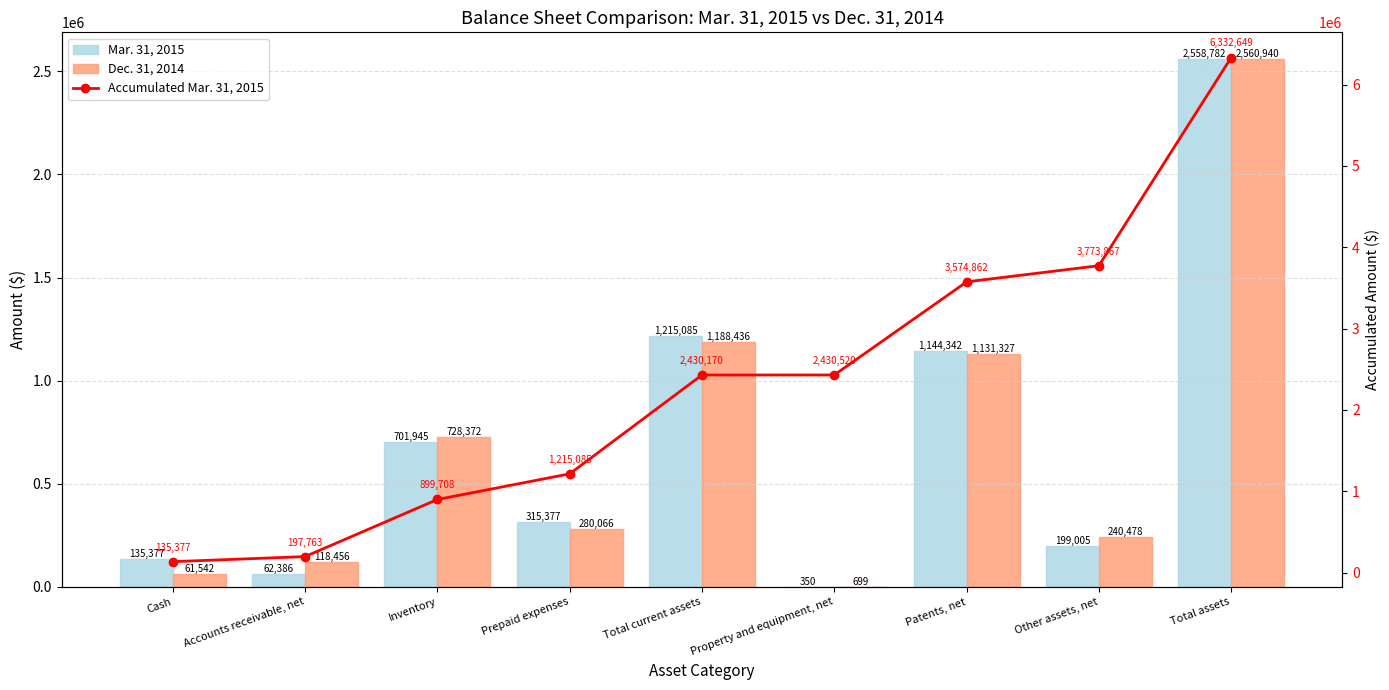

Reading left to right, transcribe all the data shown in this chart.

Mar. 31, 2015: 135377	62386	701945	315377	1215085	350	1144342	199005	2558782
Dec. 31, 2014: 61542	118456	728372	280066	1188436	699	1131327	240478	2560940
Accumulated Mar. 31, 2015: 135377	197763	899708	1215085	2430170	2430520	3574862	3773867	6332649